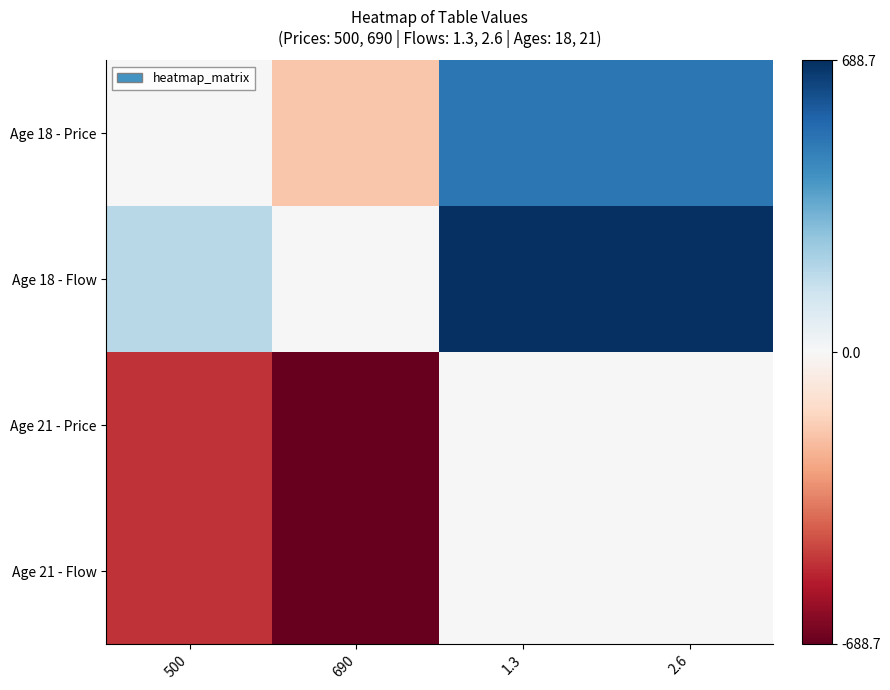

Rank the series by their maximum value, from highest to lowest.

Age 18 - Flow, Age 18 - Price, Age 21 - Flow, Age 21 - Price